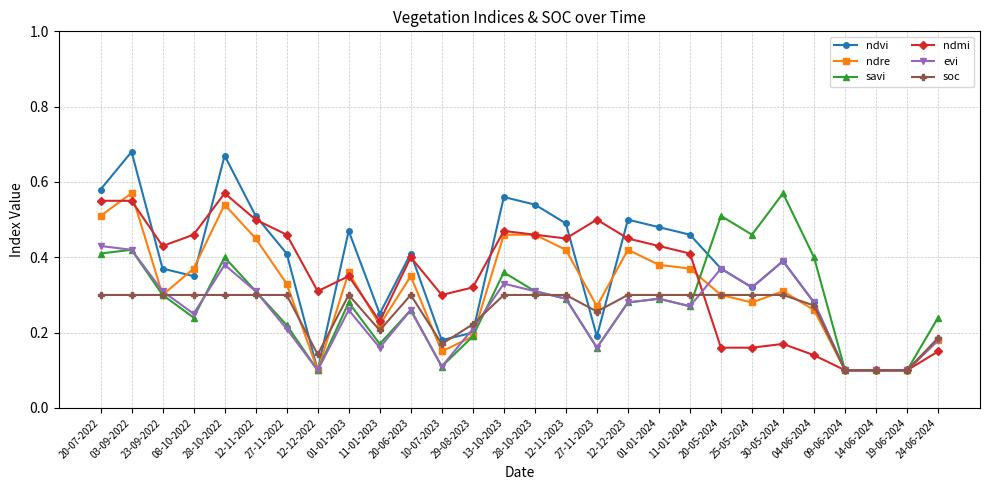

What position from the right is 30-05-2024?

6